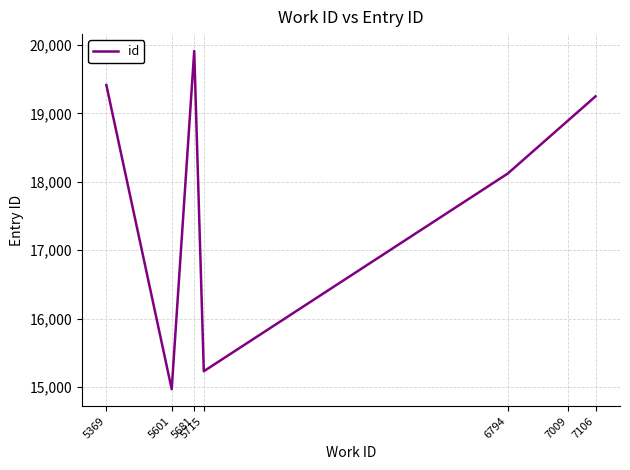

Where is the data nearest to the value 17441?

6794